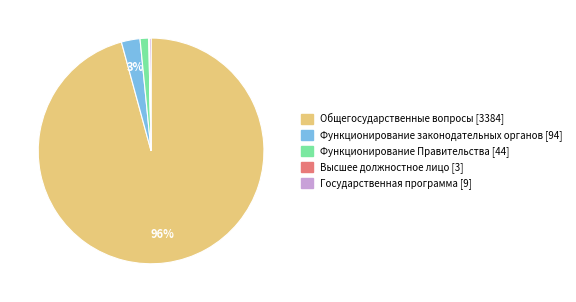

To the nearest percent, what is the combined percentage of Общегосударственные вопросы and Функционирование Правительства?

97%